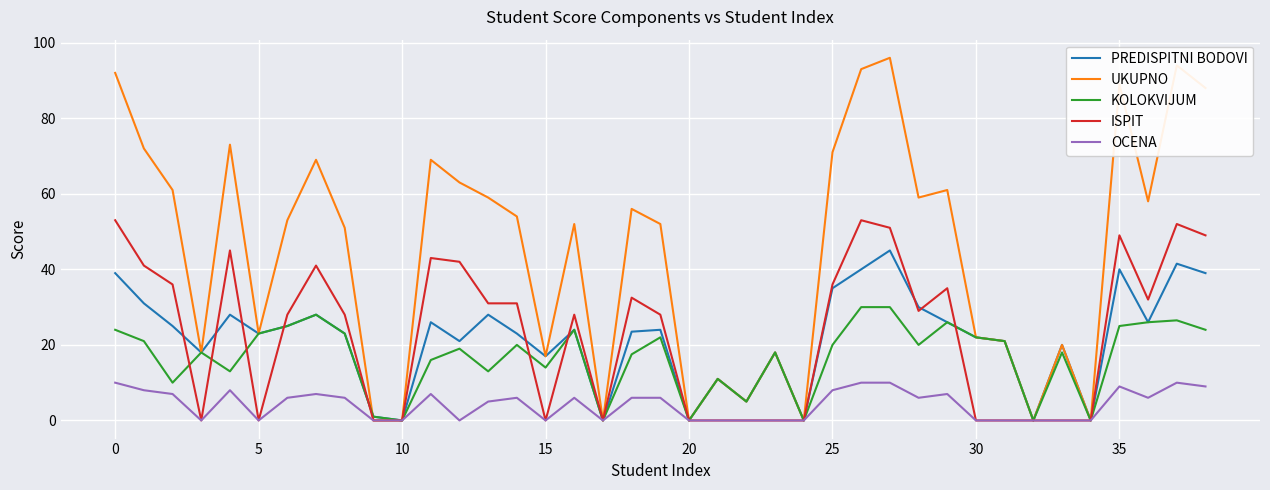

At how many categories does at least one series exceed 44?

23